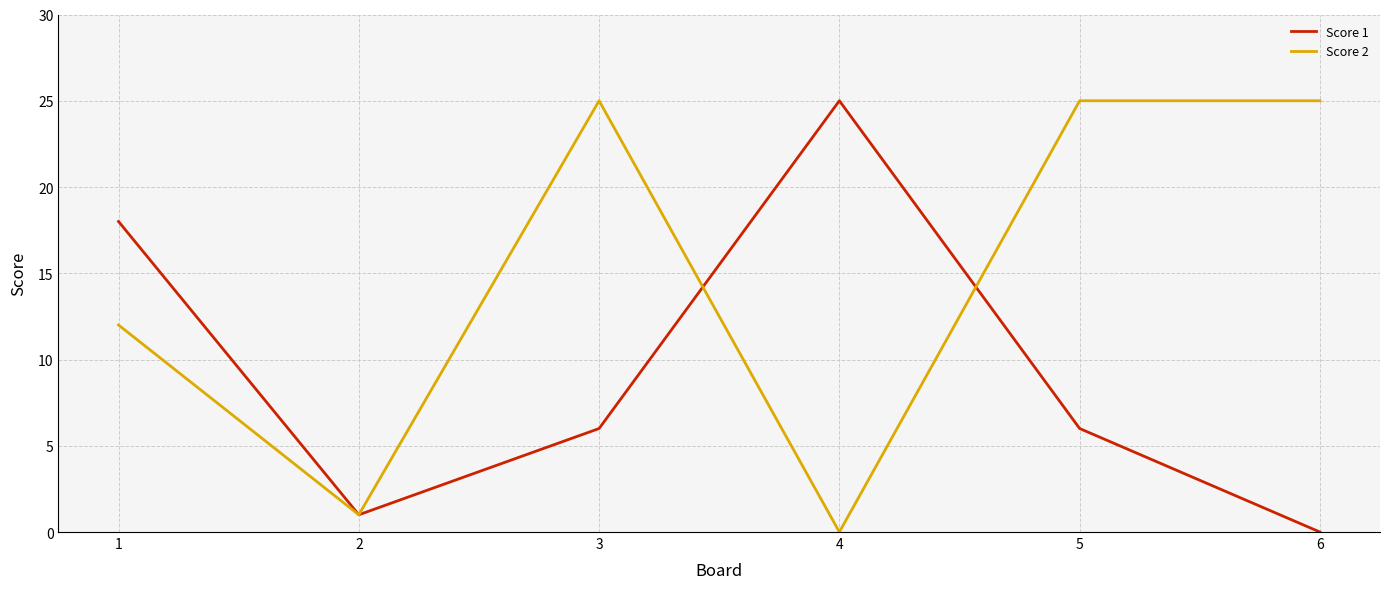

At which category does Score 1 reach its first local valley?

2